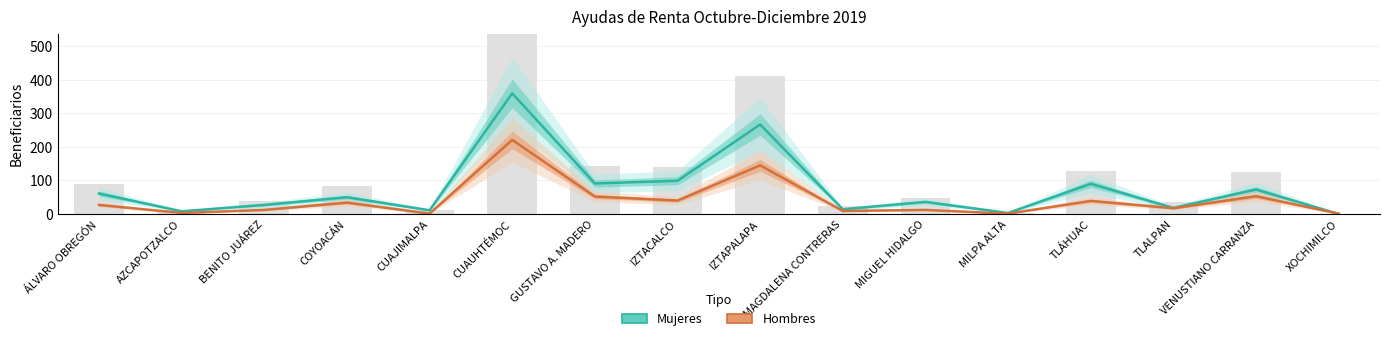

What is the difference between the Mujeres values at TLÁHUAC and IZTAPALAPA?

177